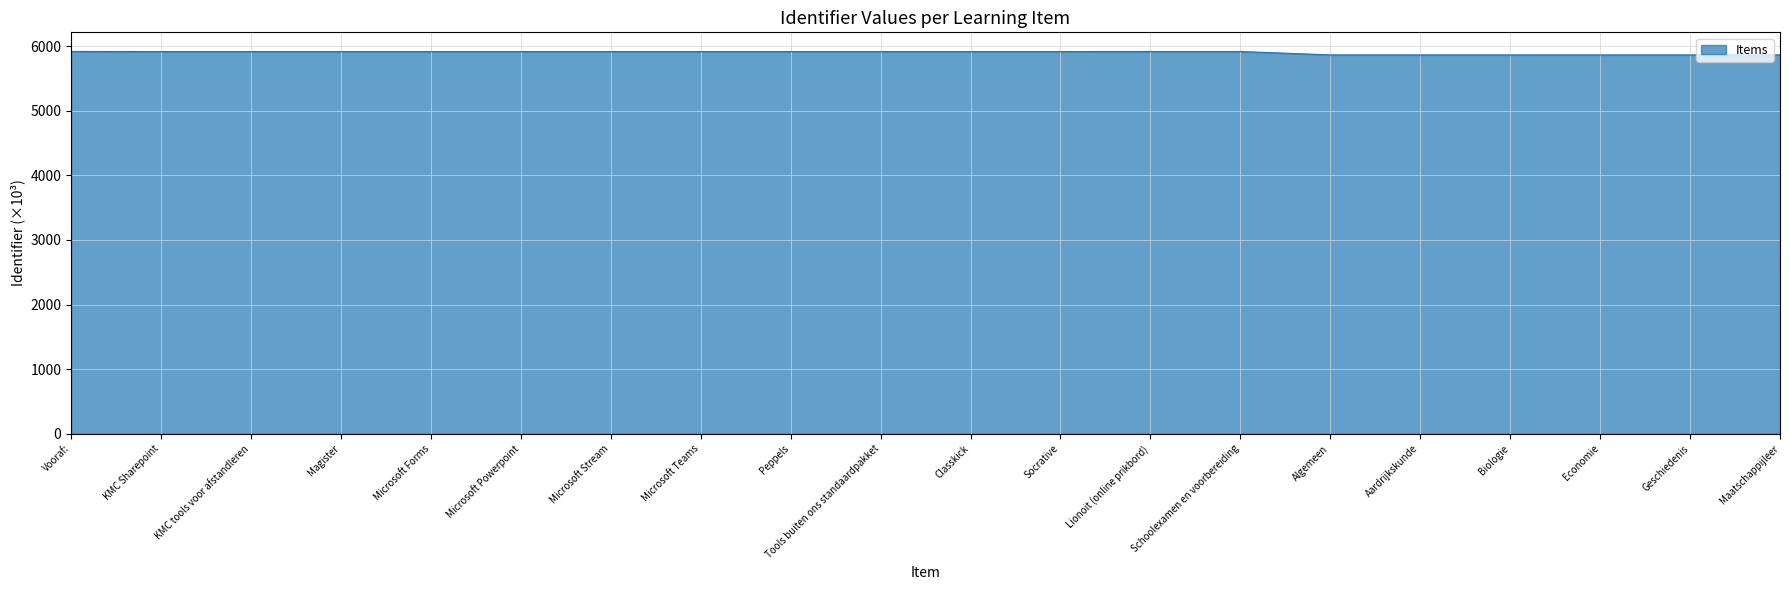

What is the maximum value shown in the chart?

5915.6